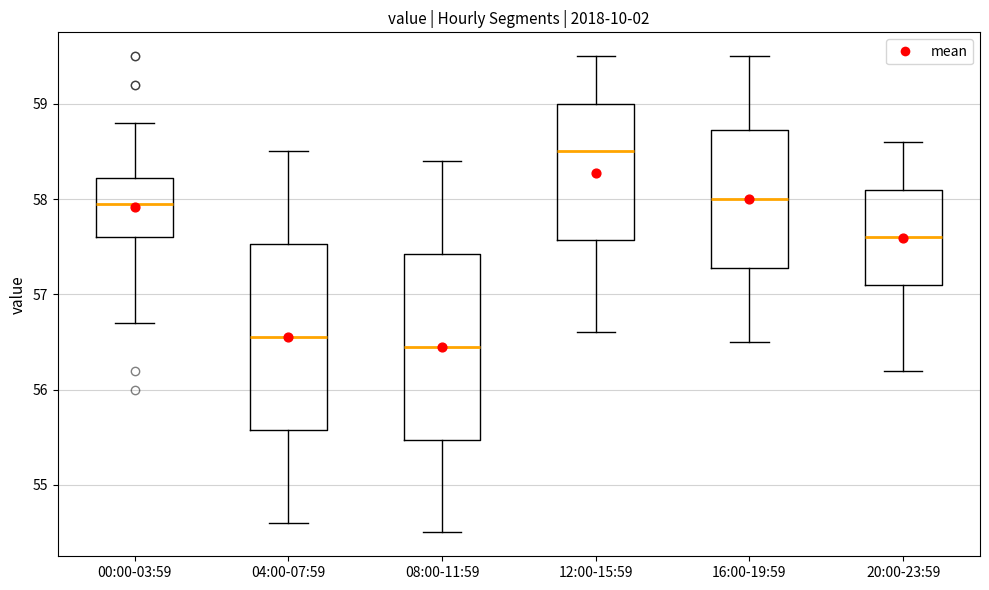

Where does the lower whisker of the box for 08:00-11:59 end on the y-axis? The values are not printed on the chart, so give them approximately, as read against the axis.

54.5